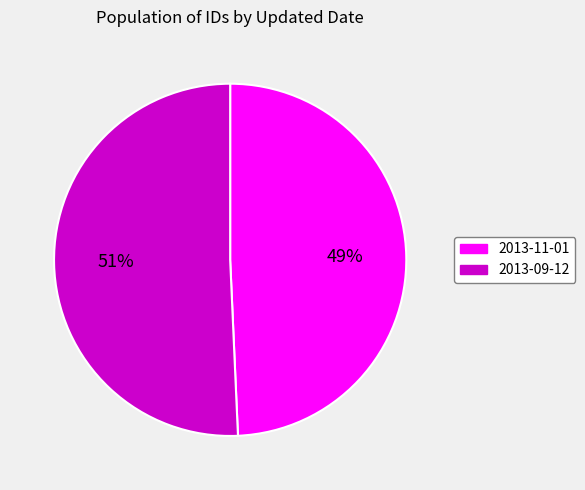

Rank the categories by value from highest to lowest.

2013-09-12, 2013-11-01